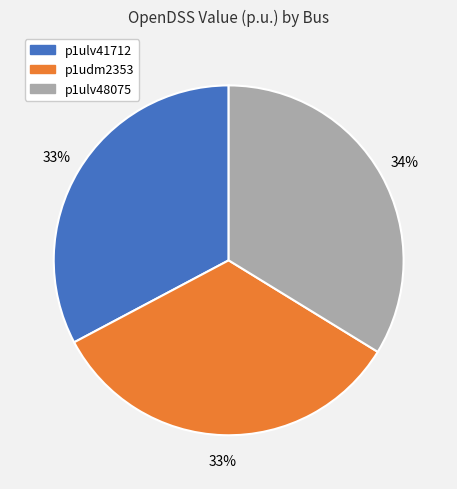

Count the number of slices in the pie.

3